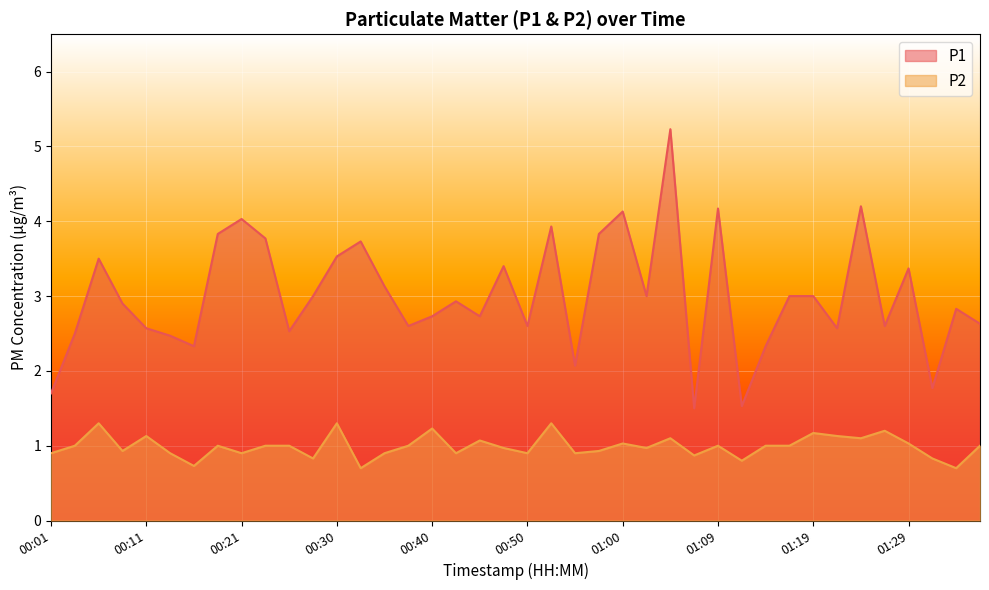

Which has a higher value, 00:25 or 01:09?

01:09